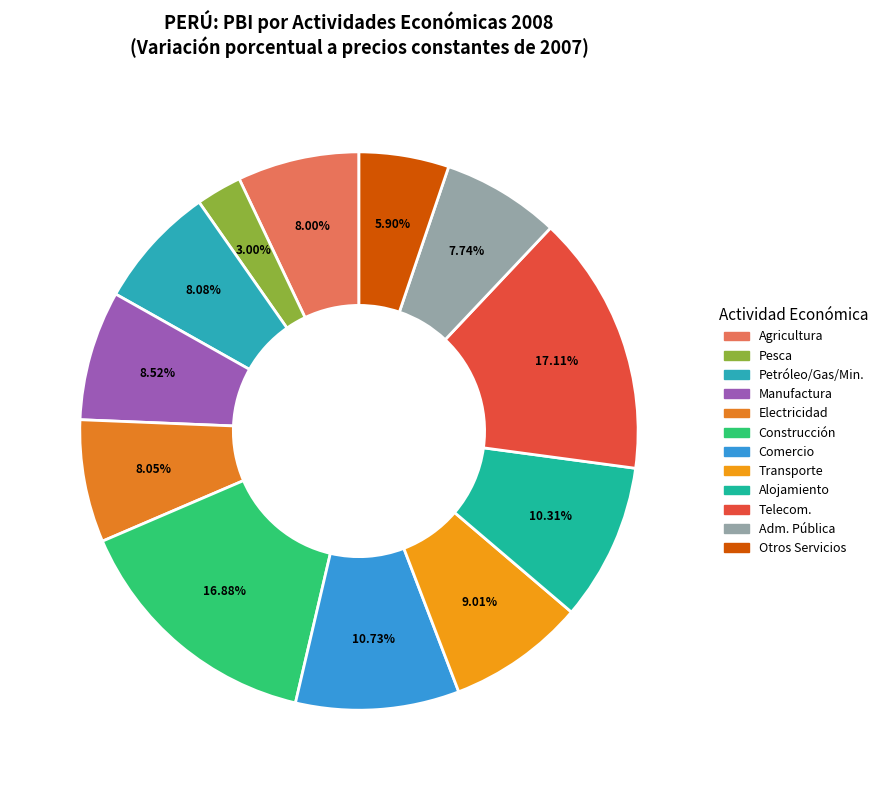

What percentage is the Pesca y Acuicultura slice, to the nearest percent?

3%